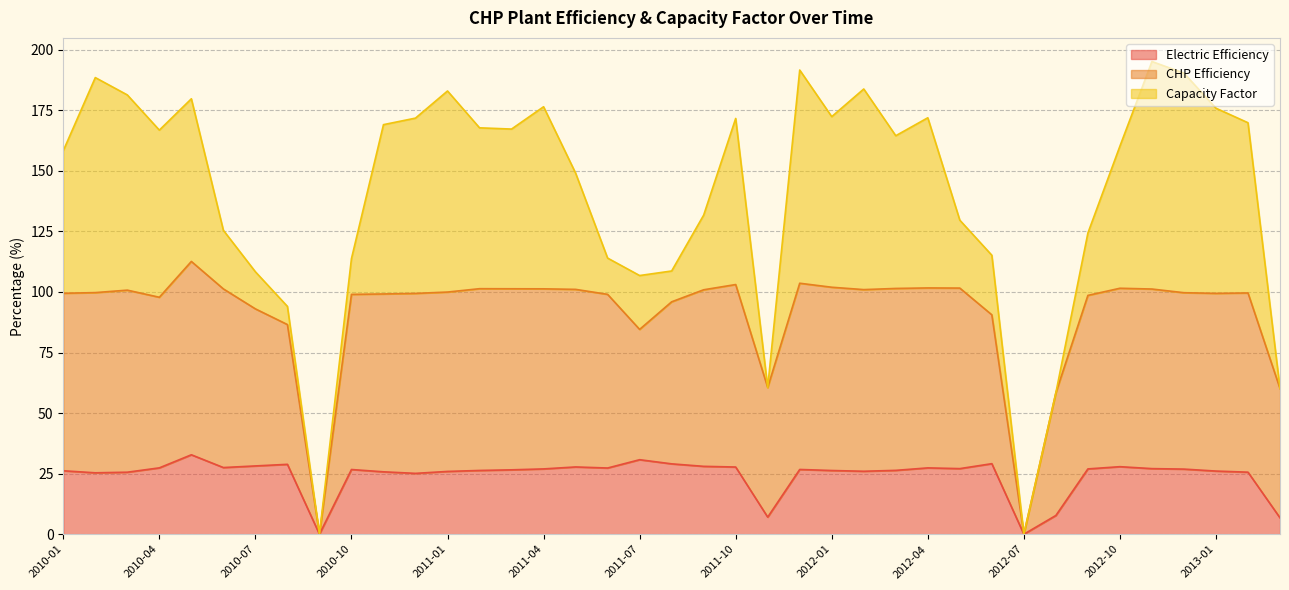

What is the label of the 13th point from the right?

2012-03